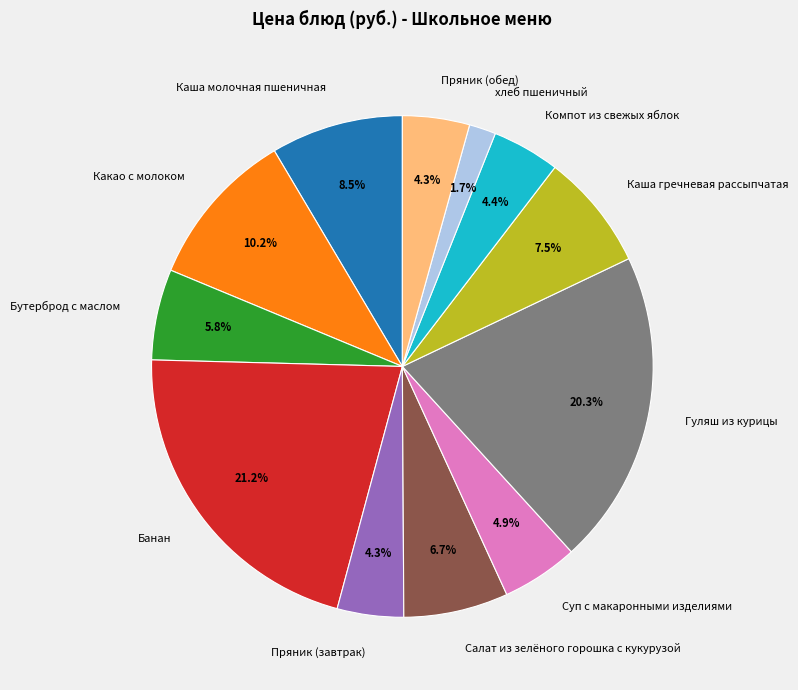

The Банан slice represents 14% of the pie. True or false?

False